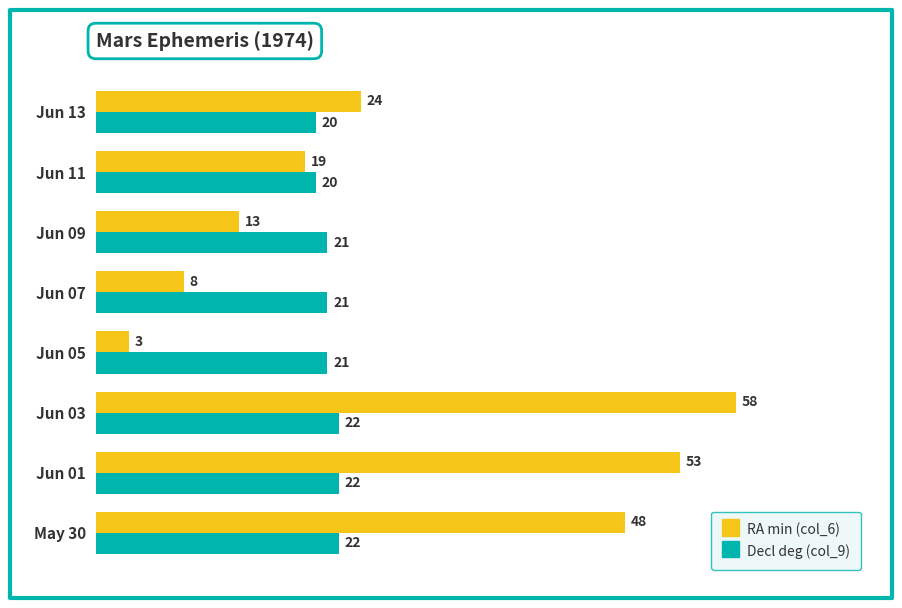

What is the difference between the second highest and second lowest values in the RA min (col_6) series?

45